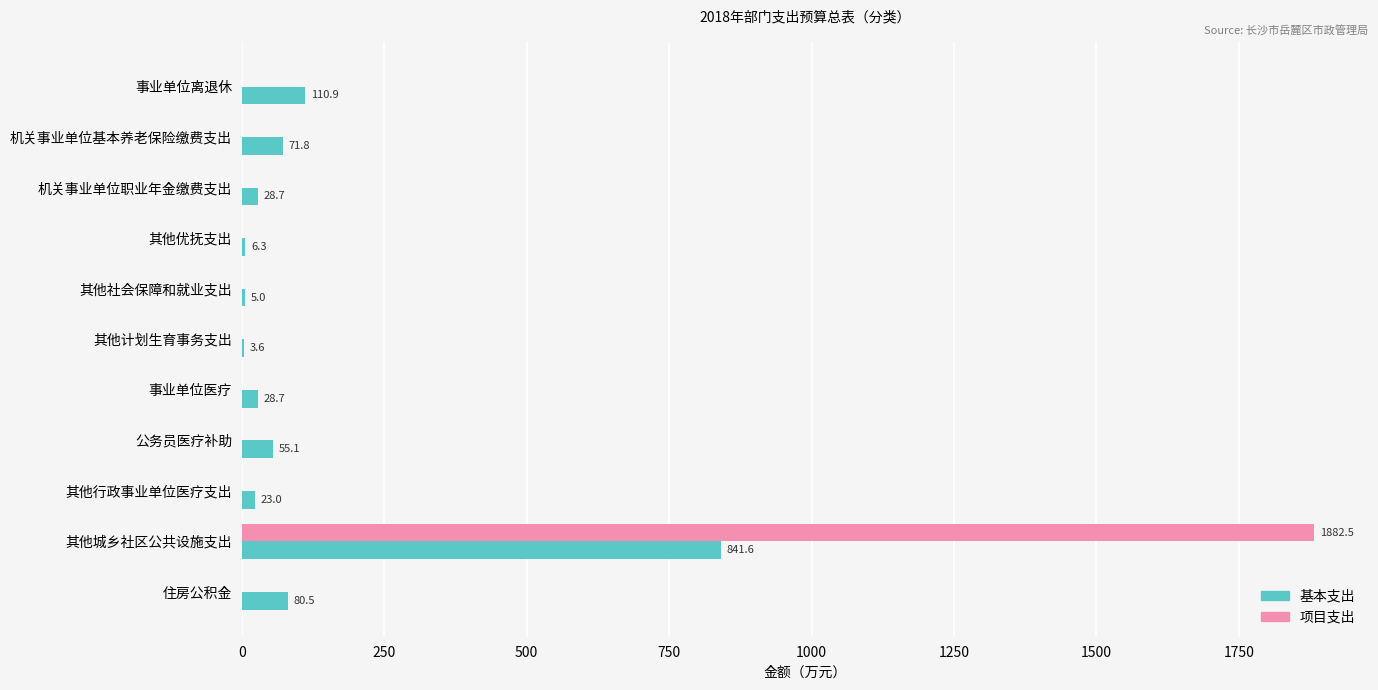

What is the greatest value displayed?

1882.5